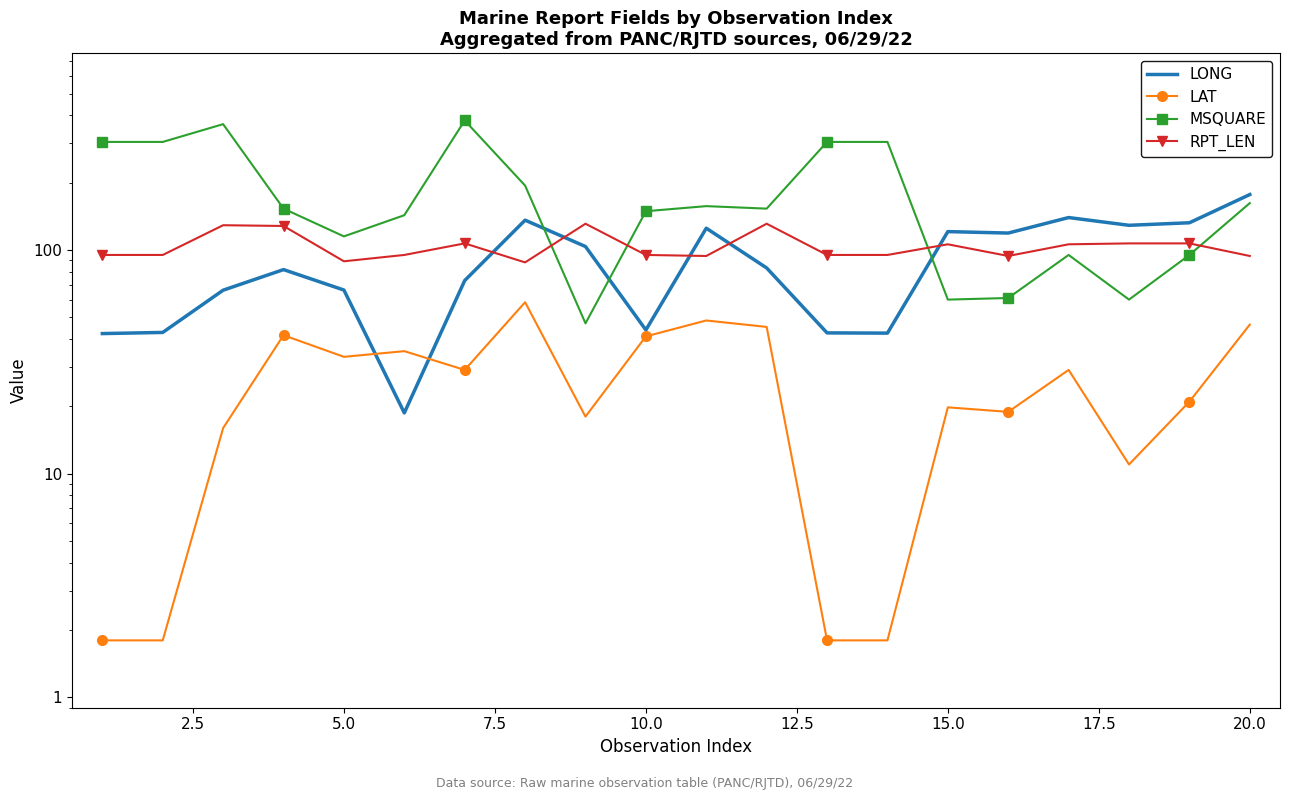

What are all the series names shown in the legend?

LONG, LAT, MSQUARE, RPT_LEN